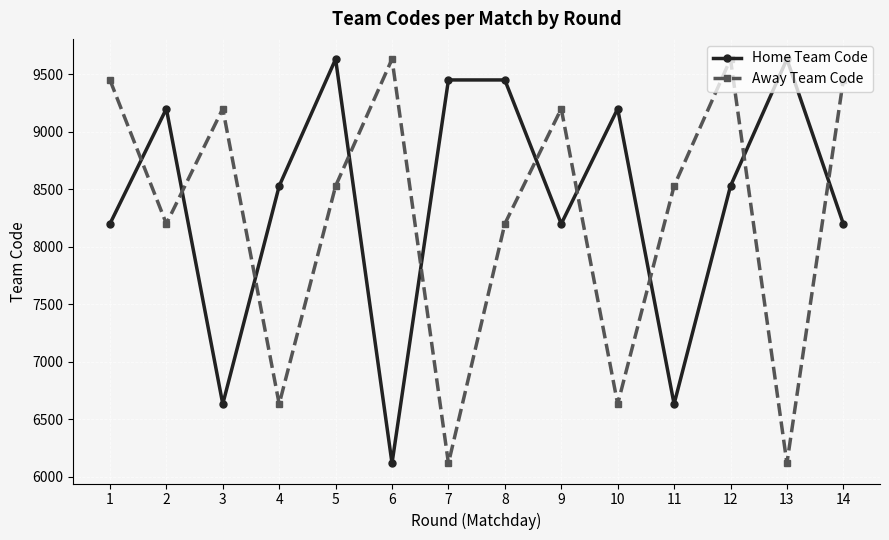

What is the average value of the Home Team Code series?

8399.6